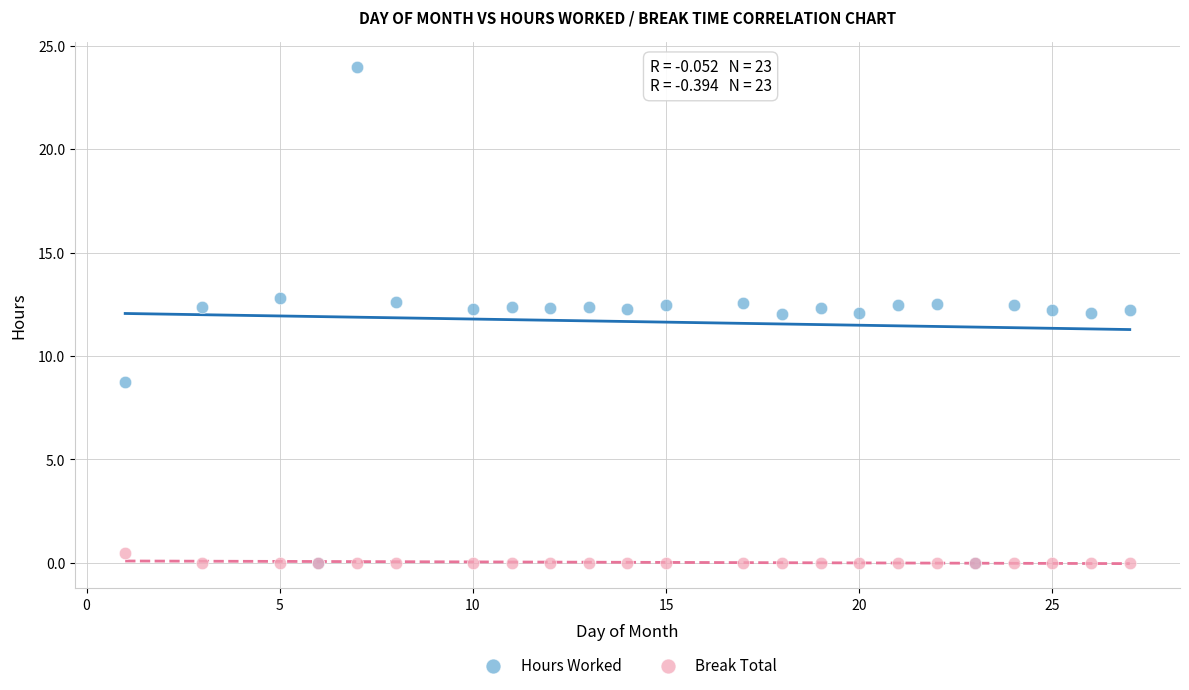

What are all the series names shown in the legend?

Hours Worked, Break Total